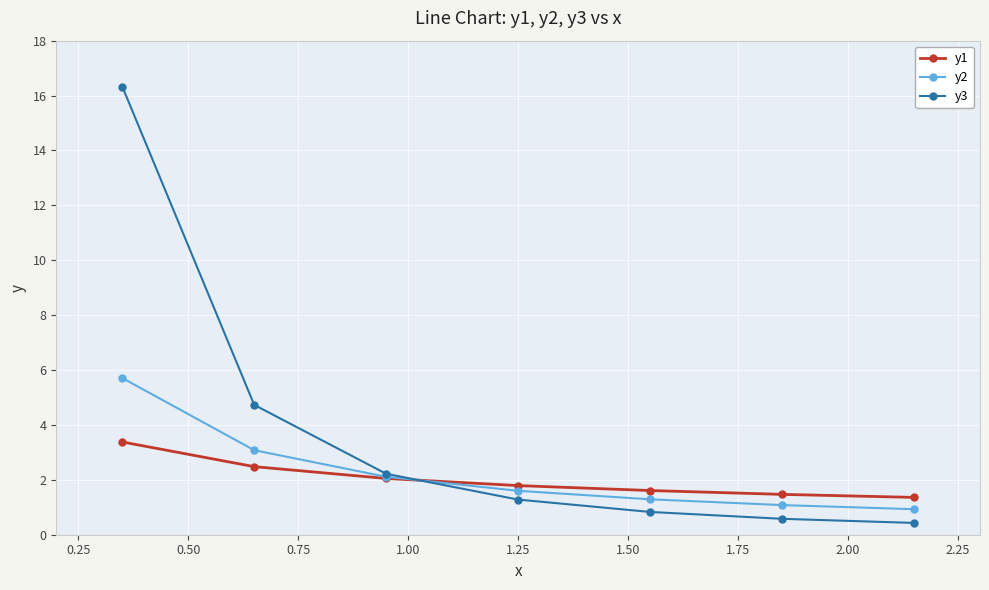

What is the sum of all y1 values?

14.1